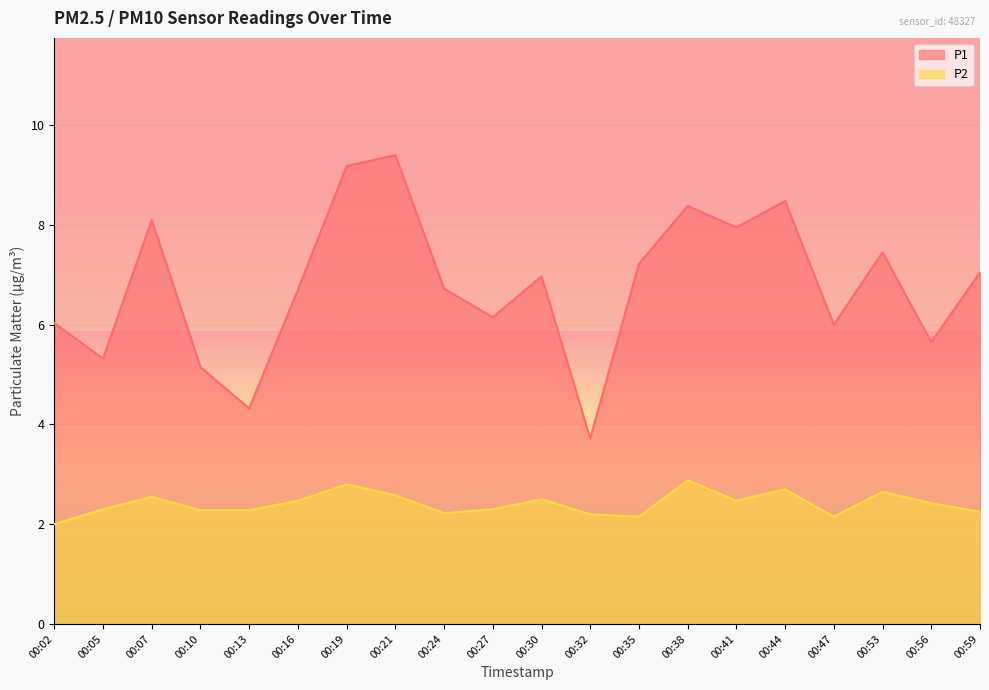

What is the total value across all series at 00:24?

8.9